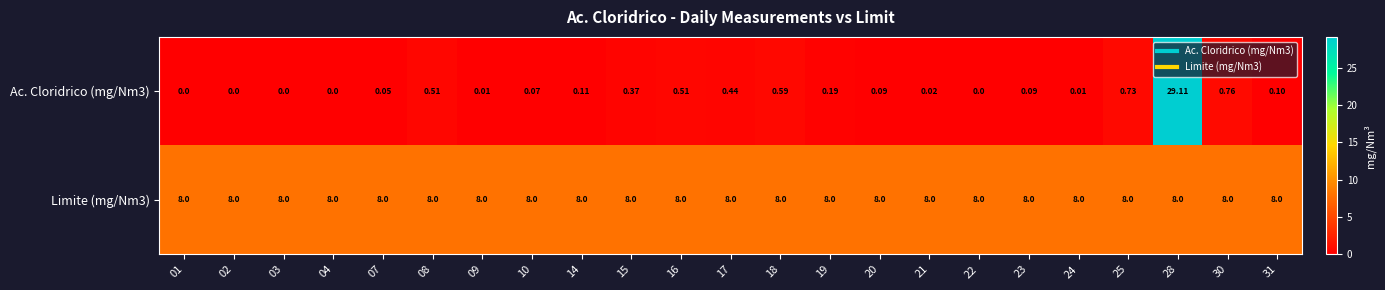

Is the value of Ac. Cloridrico (mg/Nm3) at 31 greater than the value of Limite (mg/Nm3) at 22?

No